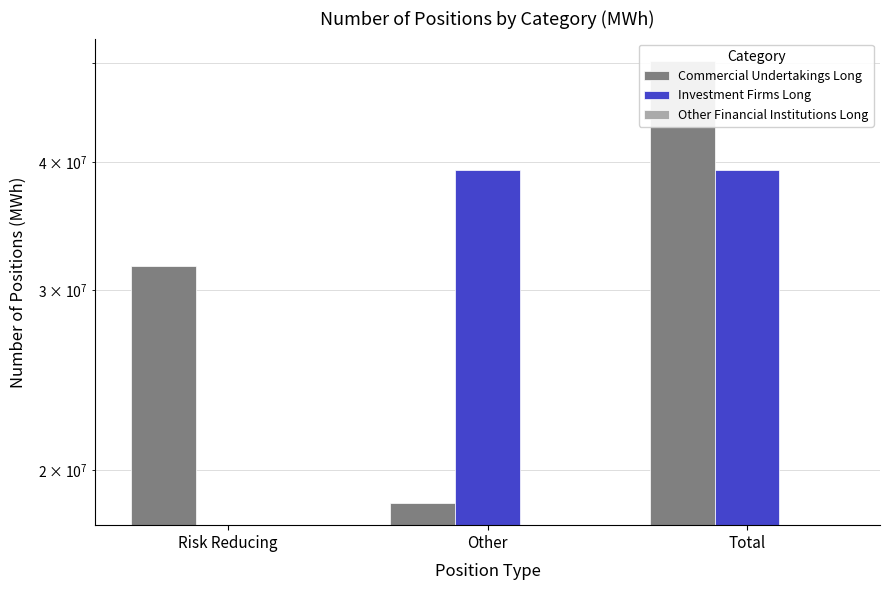

What is the difference between the highest and lowest values at Risk Reducing?

31643952